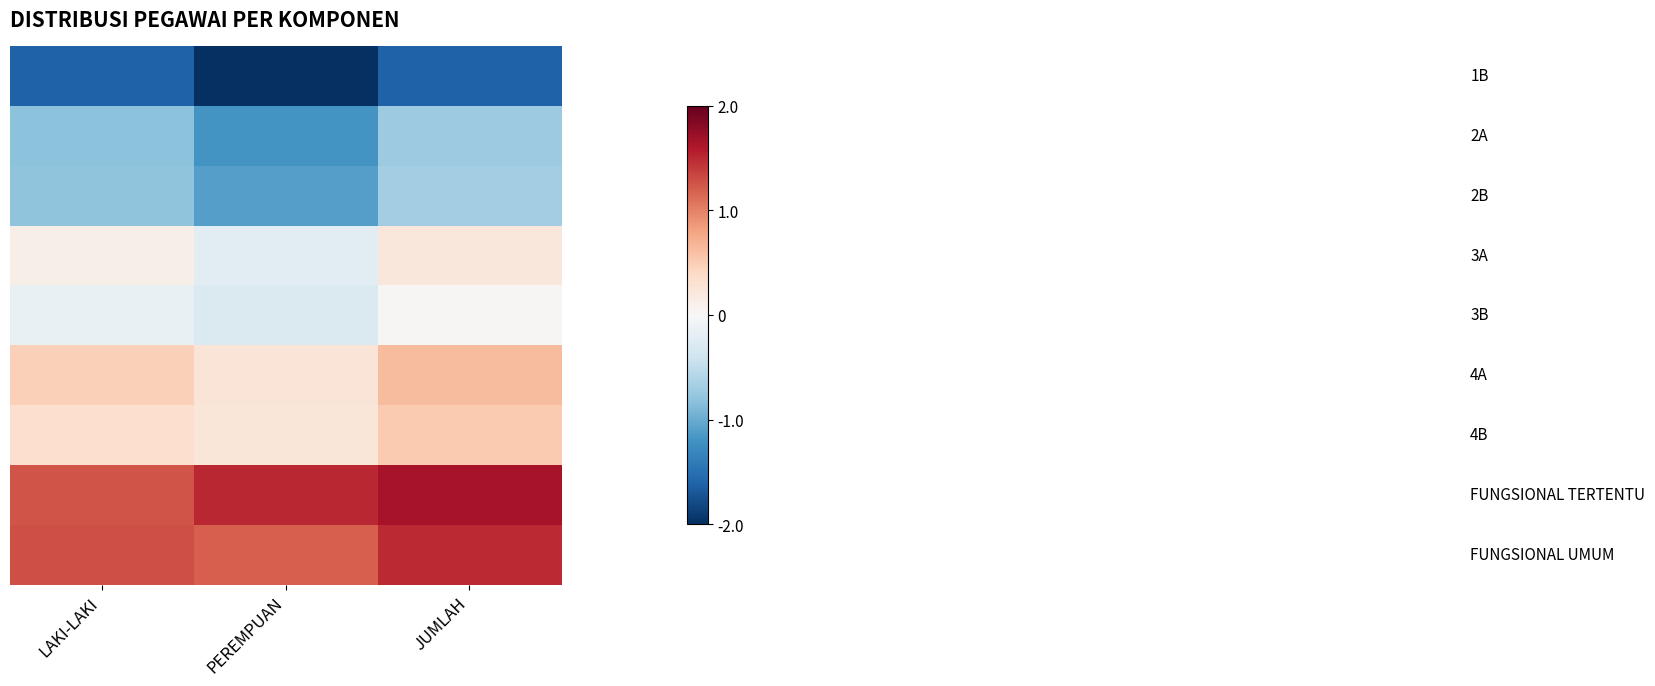

What is the smallest value displayed?

-2.0